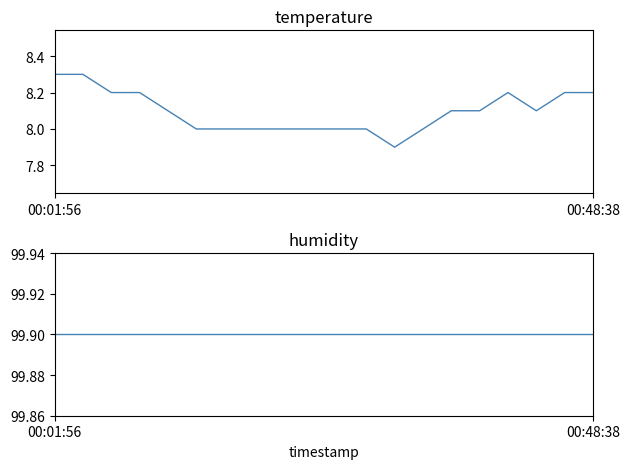

Is it true that humidity equals 99.9 at 00:48:38?

True